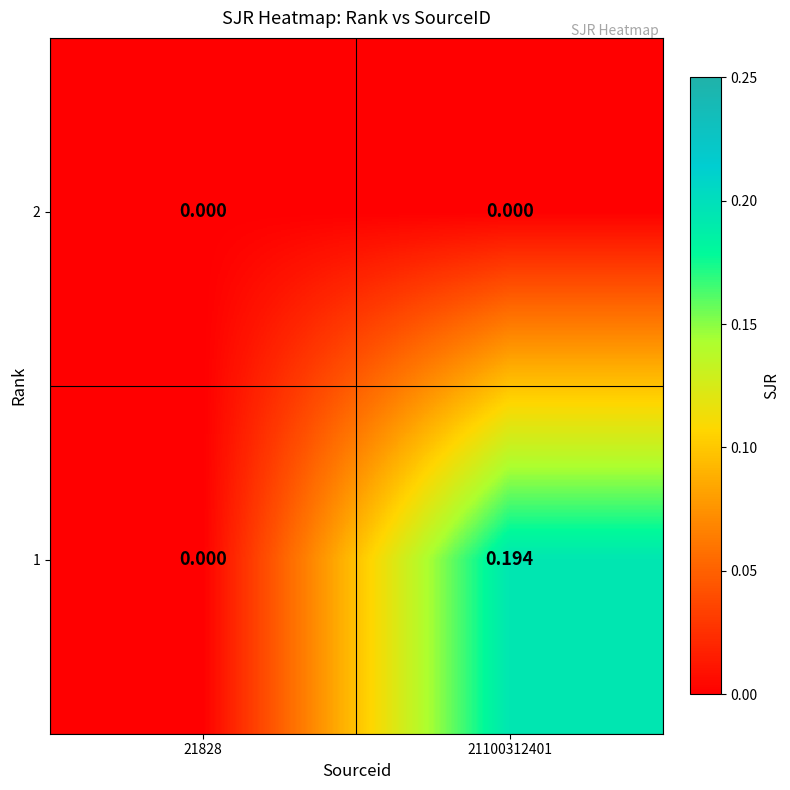

Is the value of 1 at 21100312401 greater than the value of 2 at 21828?

Yes